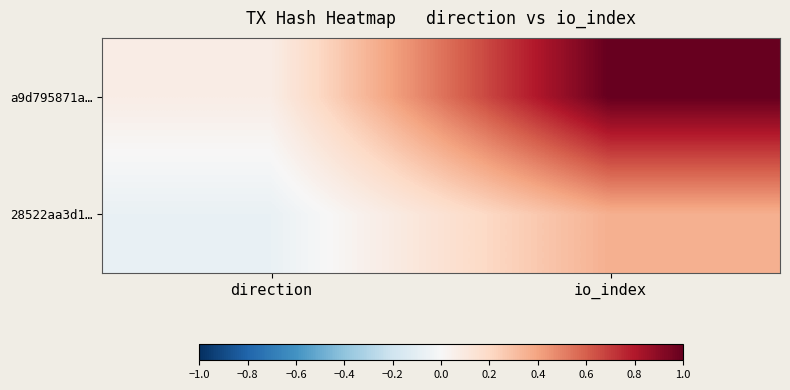

Reading right to left, extract all data points from this chart.

28522aa3d1…: io_index=0.4	direction=-0.1
a9d795871a…: io_index=1.0	direction=0.1